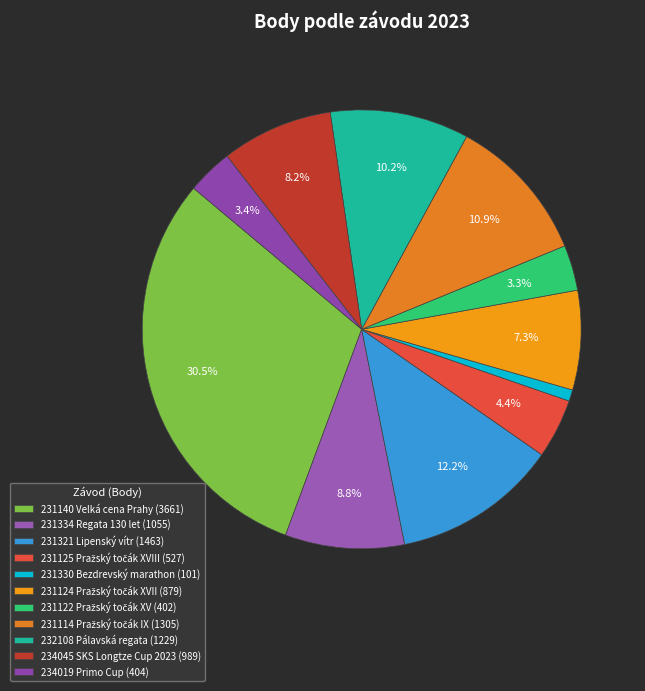

What is the smallest slice in the pie chart?

231330 Bezdrevský marathon